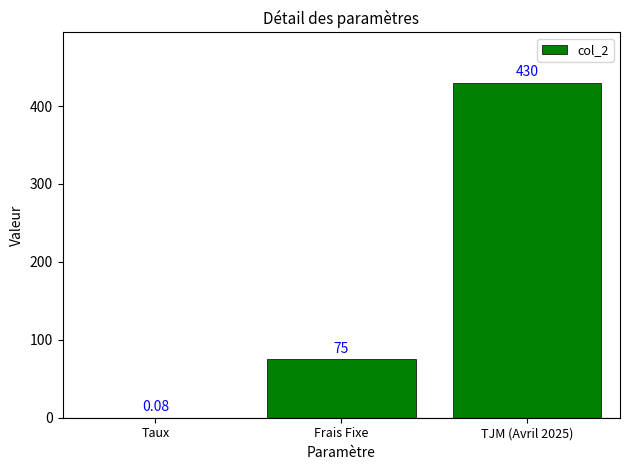

Does the chart contain stacked bars?

No